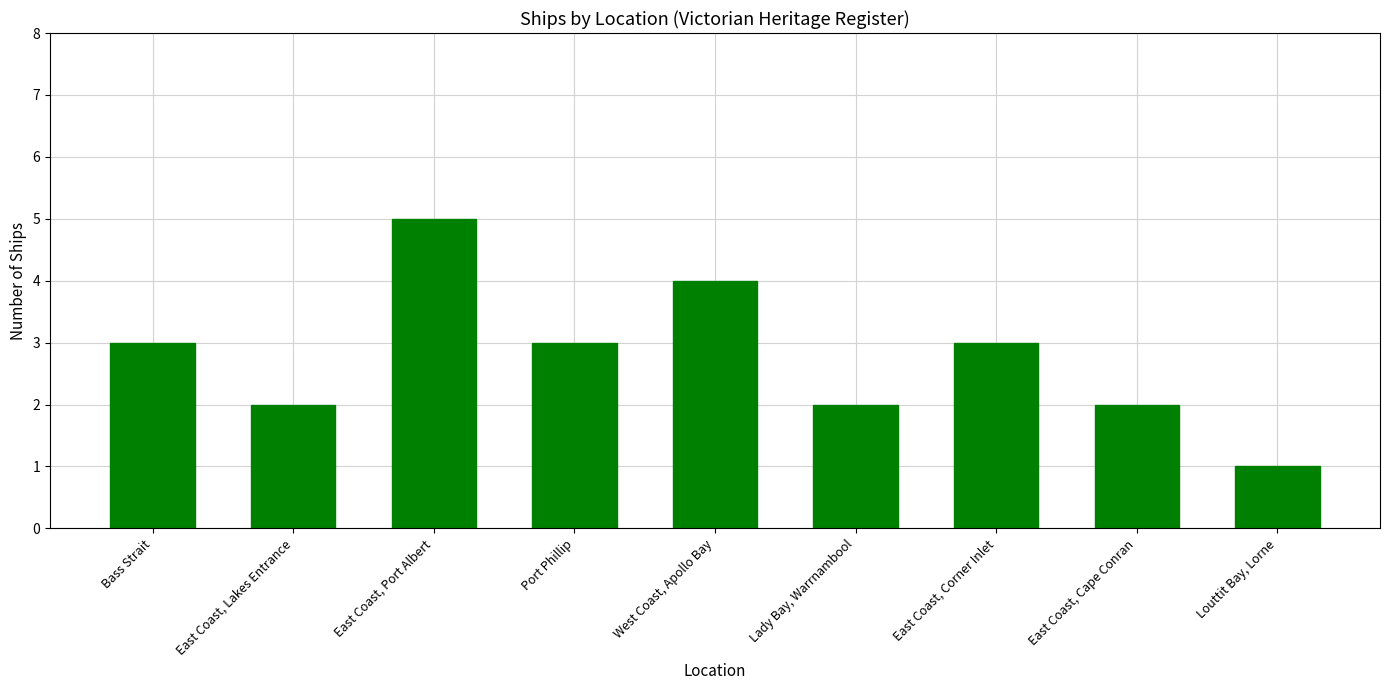

What is the greatest value displayed?

5